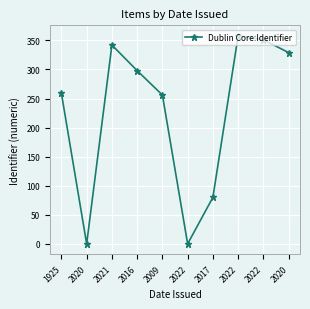

Is it true that the value at 2022 is 358?

True